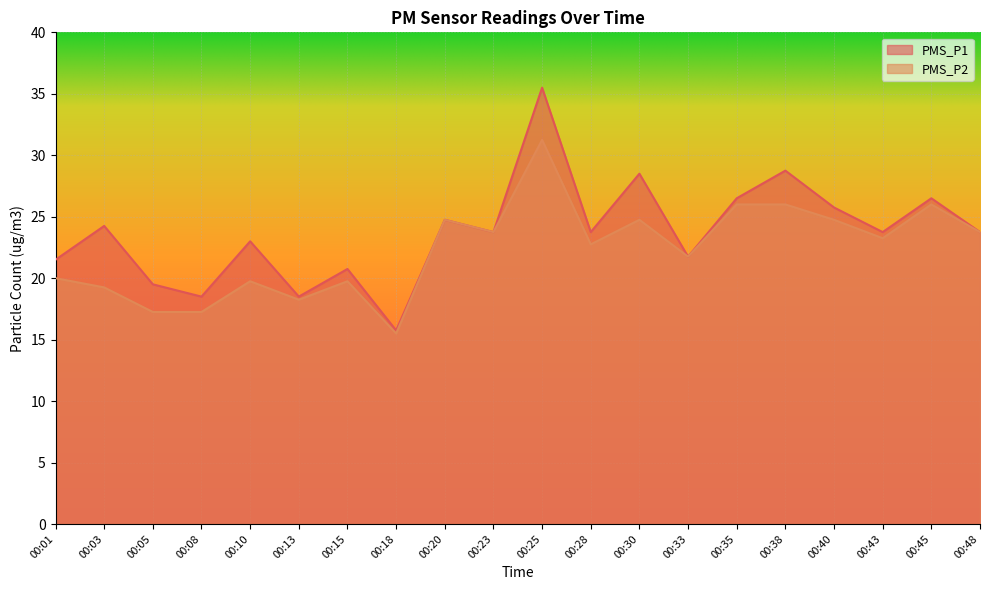

What is the lowest value of the PMS_P1 series?

15.8